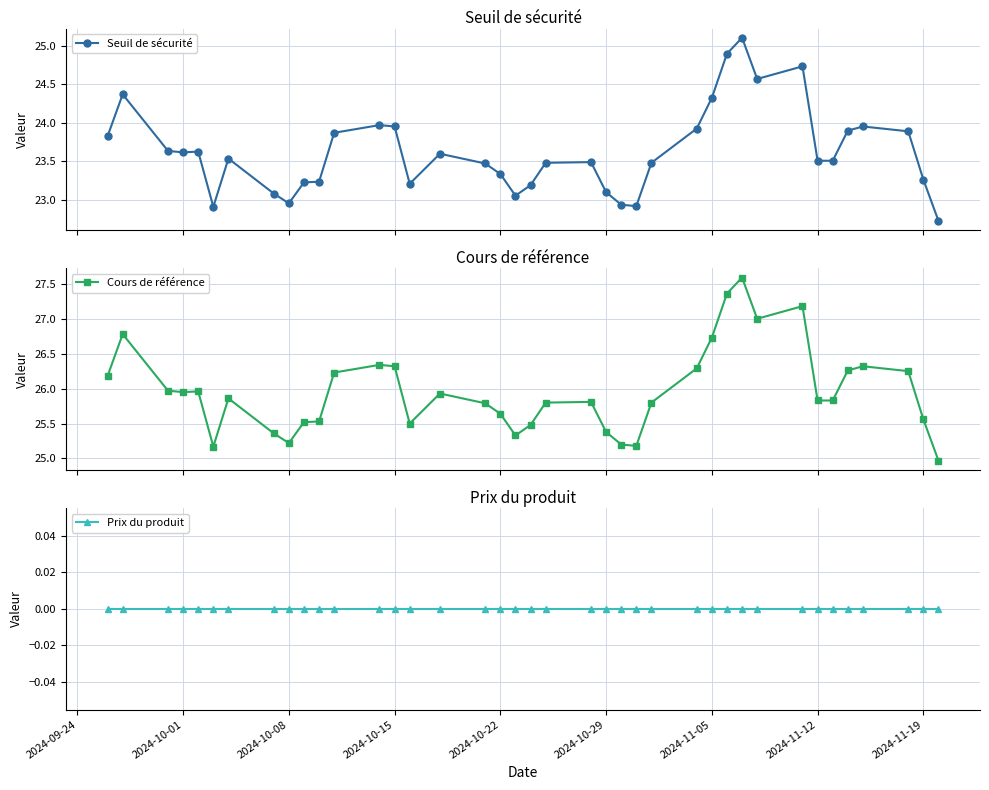

What is the maximum value for Seuil de sécurité?

25.1